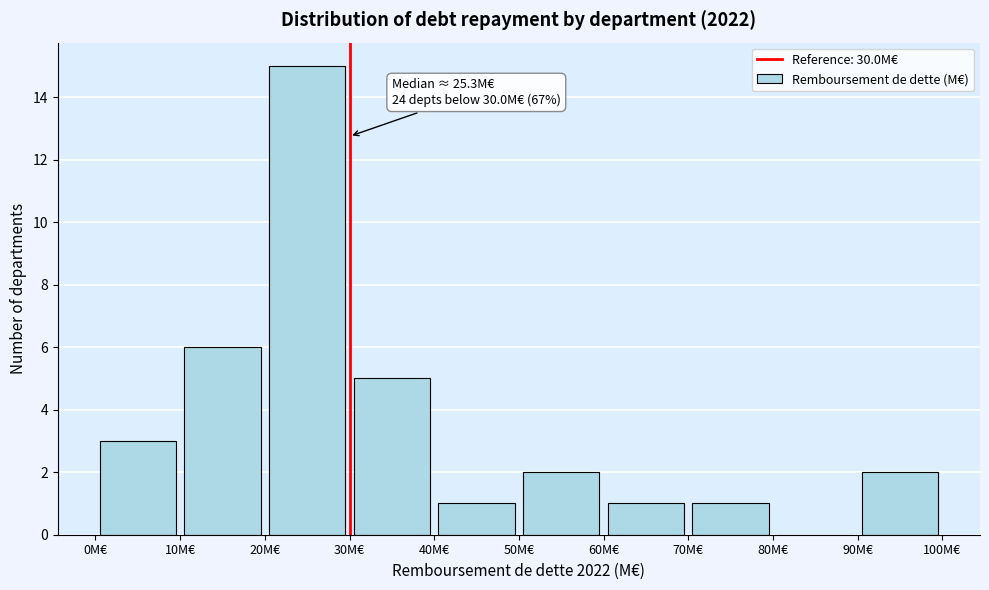

Over which range of the x-axis is the bar tallest?

20 to 30